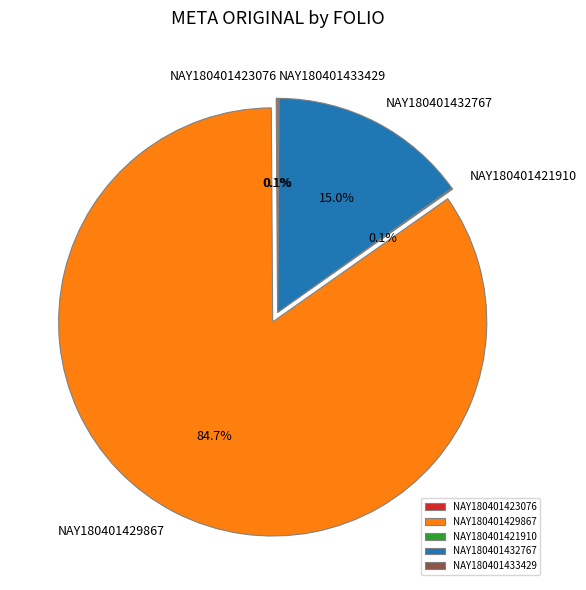

Which has a higher value, NAY180401432767 or NAY180401429867?

NAY180401429867